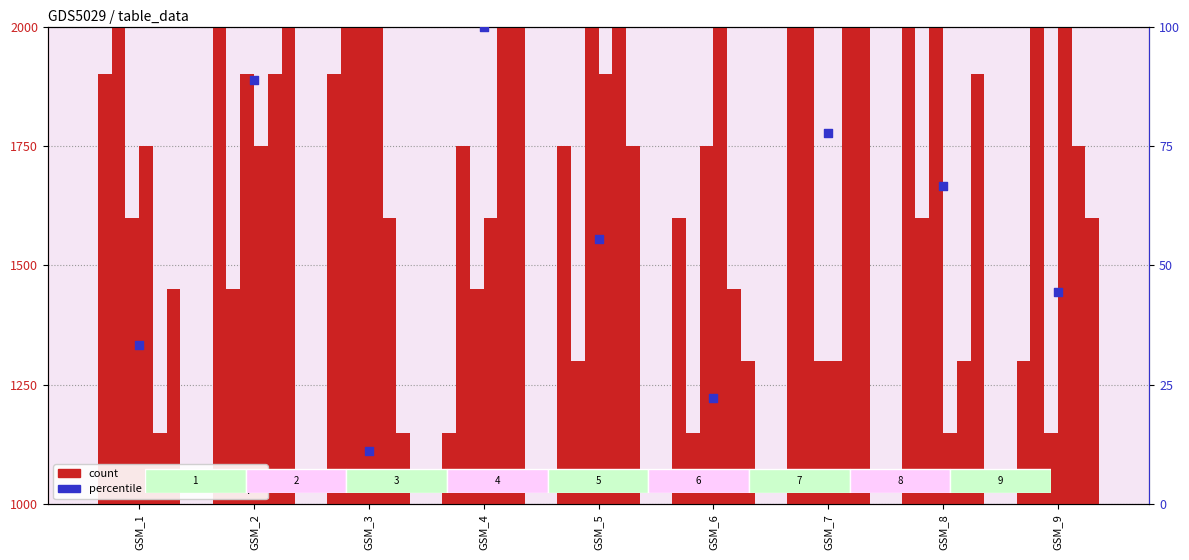

Is the value of col_5 at GSM_5 greater than the value of col_4 at GSM_7?

No